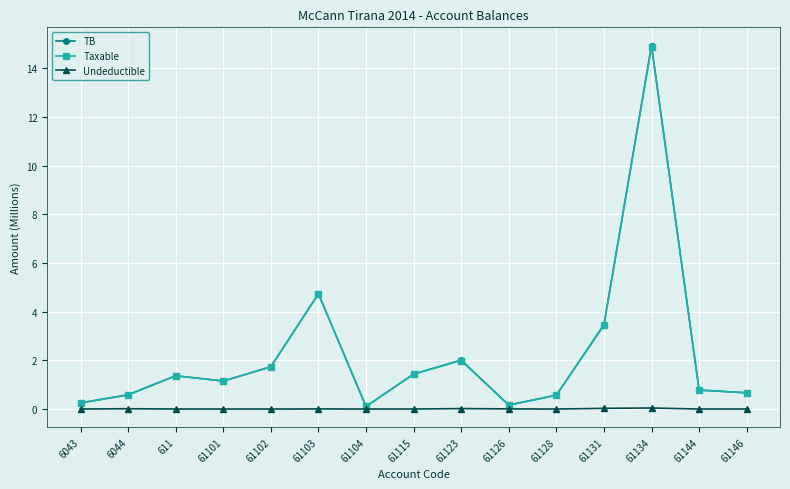

What is the greatest value displayed?

14.9